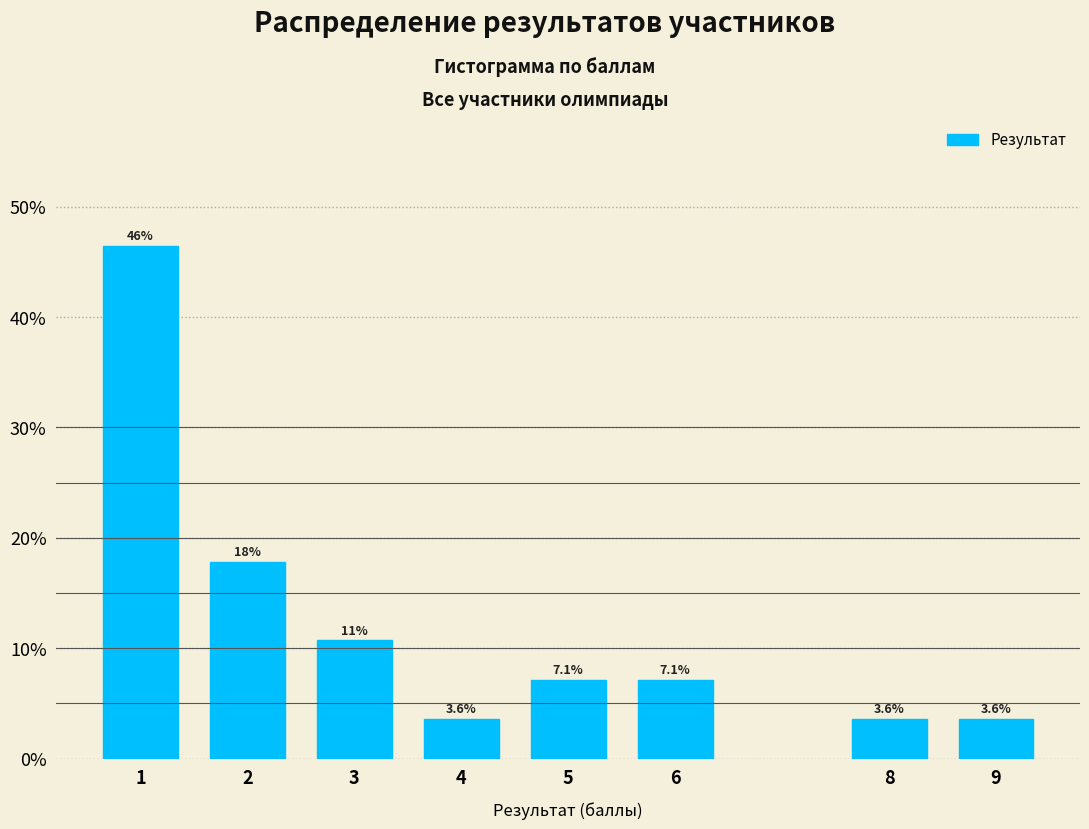

Reading left to right, what are all the values shown in this chart?

1=46.4	2=17.9	3=10.7	4=3.6	5=7.1	6=7.1	8=3.6	9=3.6